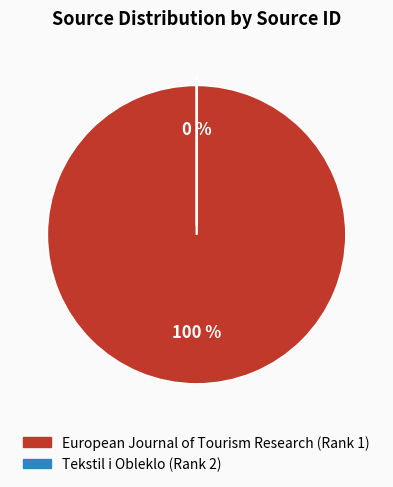

To the nearest percent, what percentage of the pie is European Journal of Tourism Research (Rank 1)?

100%